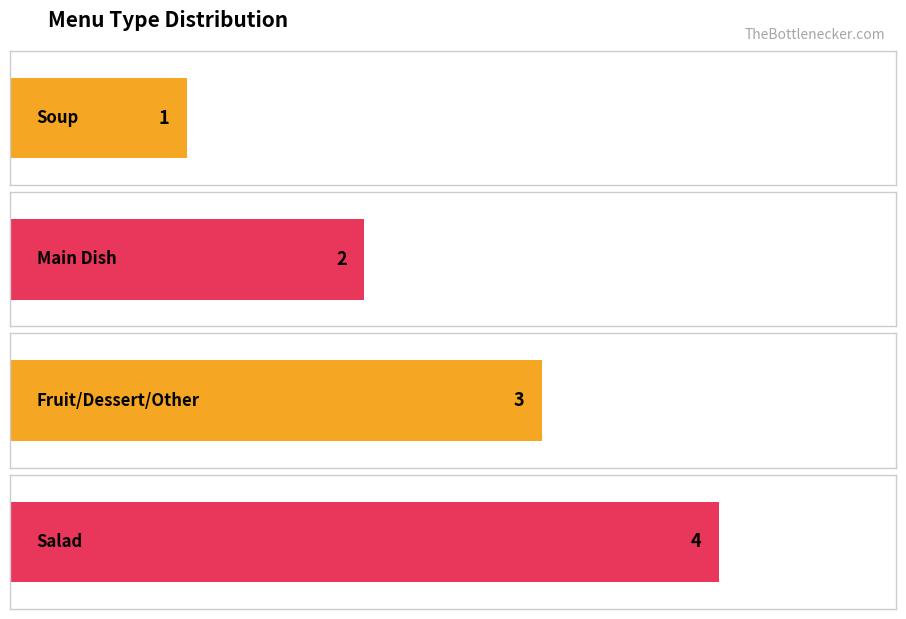

The value at Soup is 1. True or false?

True